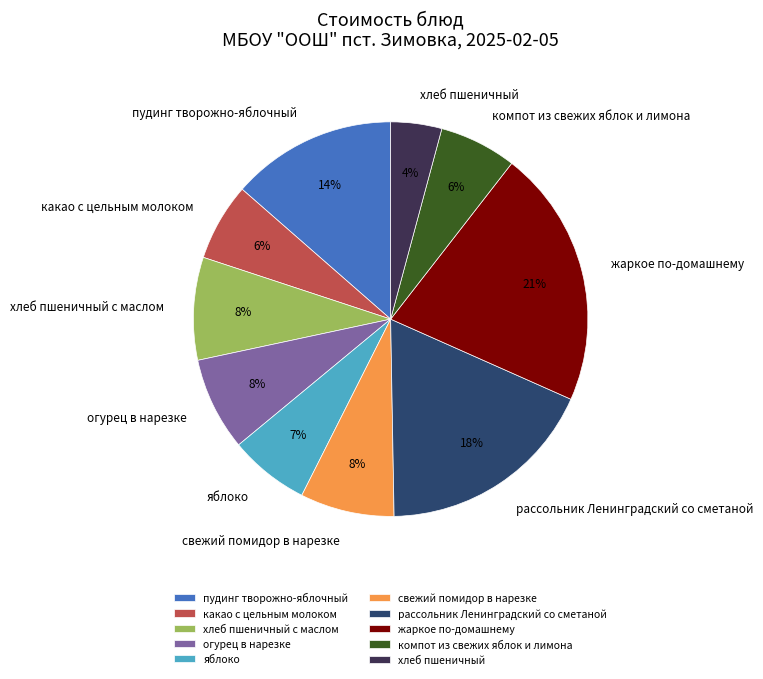

Is the sum of жаркое по-домашнему and хлеб пшеничный greater than half?

No